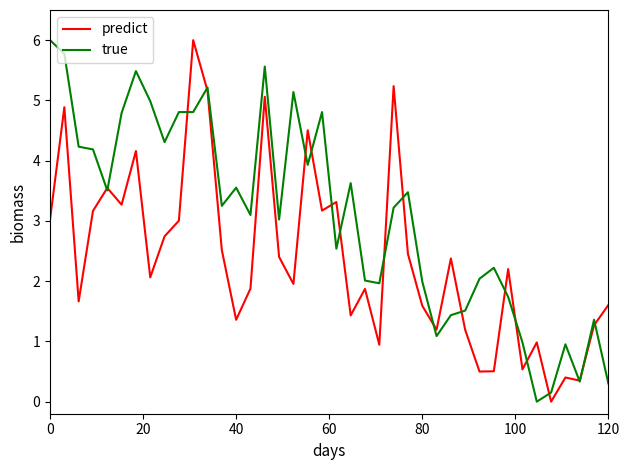

How many distinct data groups are displayed?

2